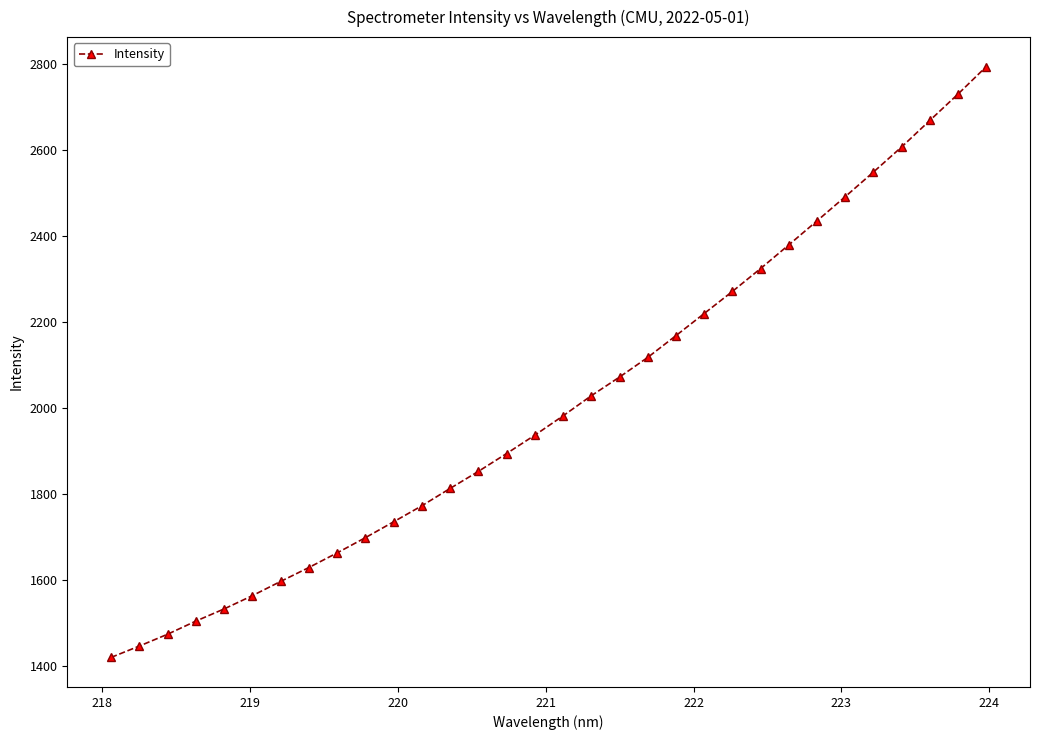

What is the maximum value shown in the chart?

2793.2